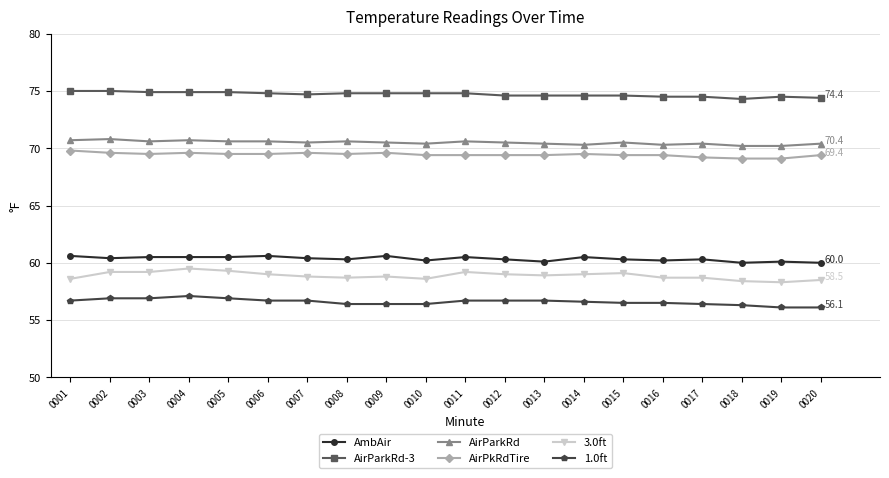

What is the smallest value displayed?

56.1